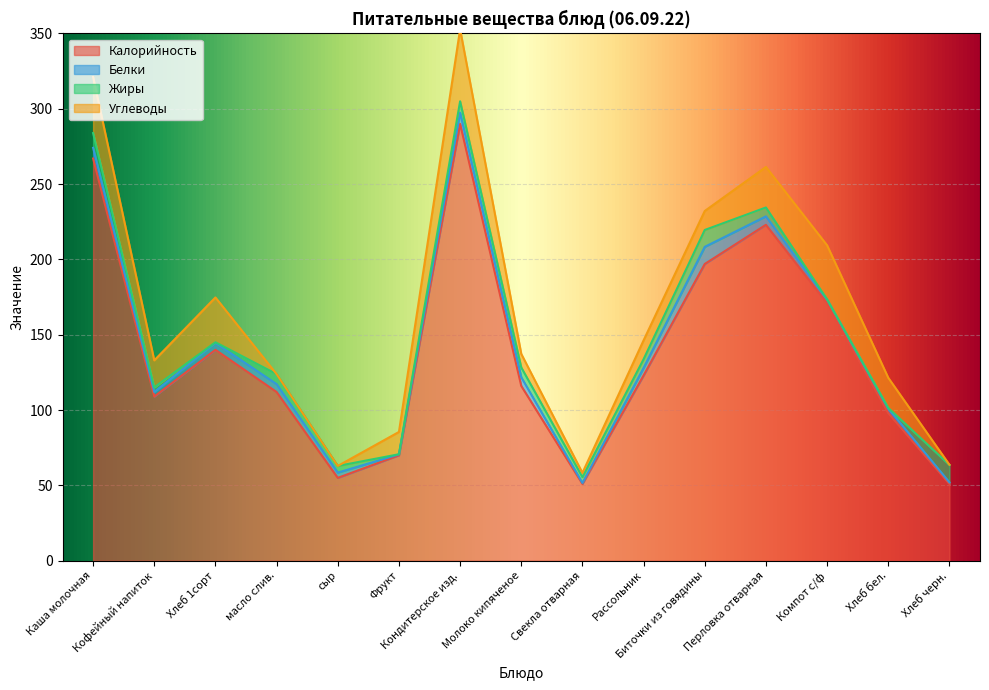

At which label does Калорийность first exceed 116?

Каша молочная